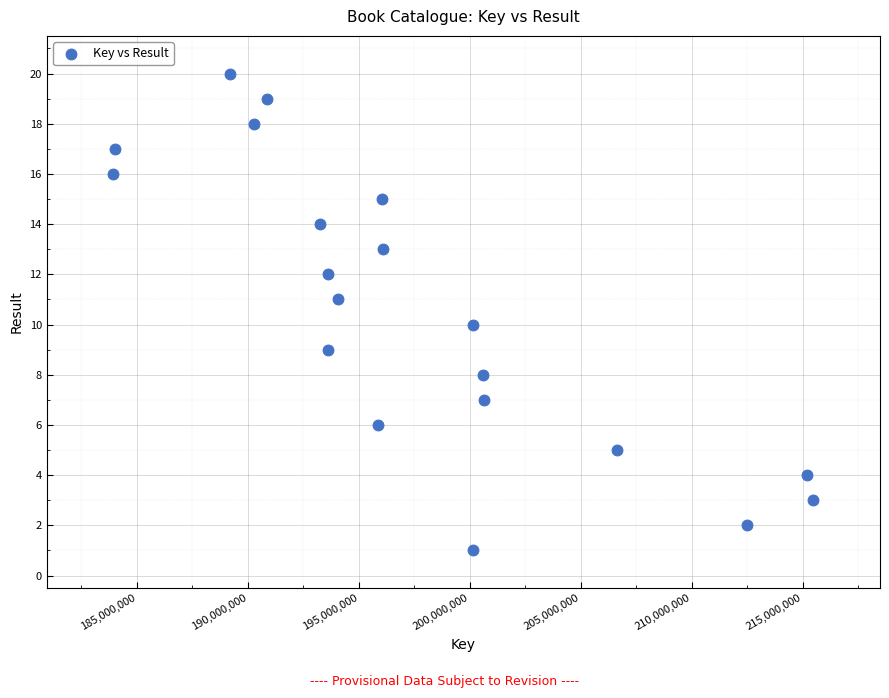

What is the range of Y values (max minus min)?

19